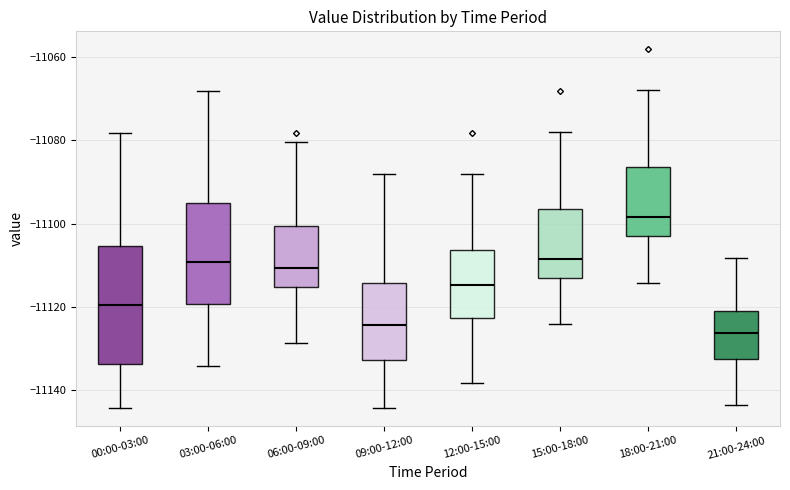

Reading left to right, read every box against the y-axis: the position of its median line, the range the box covers, and the ends of its whiskers. The values are not printed on the chart, so give them approximately, as read against the axis.

00:00-03:00: median -11120, box -11134 to -11106, whiskers -11144 to -11078
03:00-06:00: median -11110, box -11120 to -11096, whiskers -11134 to -11068
06:00-09:00: median -11110, box -11116 to -11100, whiskers -11128 to -11080
09:00-12:00: median -11124, box -11132 to -11114, whiskers -11144 to -11088
12:00-15:00: median -11114, box -11122 to -11106, whiskers -11138 to -11088
15:00-18:00: median -11108, box -11114 to -11096, whiskers -11124 to -11078
18:00-21:00: median -11098, box -11104 to -11086, whiskers -11114 to -11068
21:00-24:00: median -11126, box -11132 to -11120, whiskers -11144 to -11108